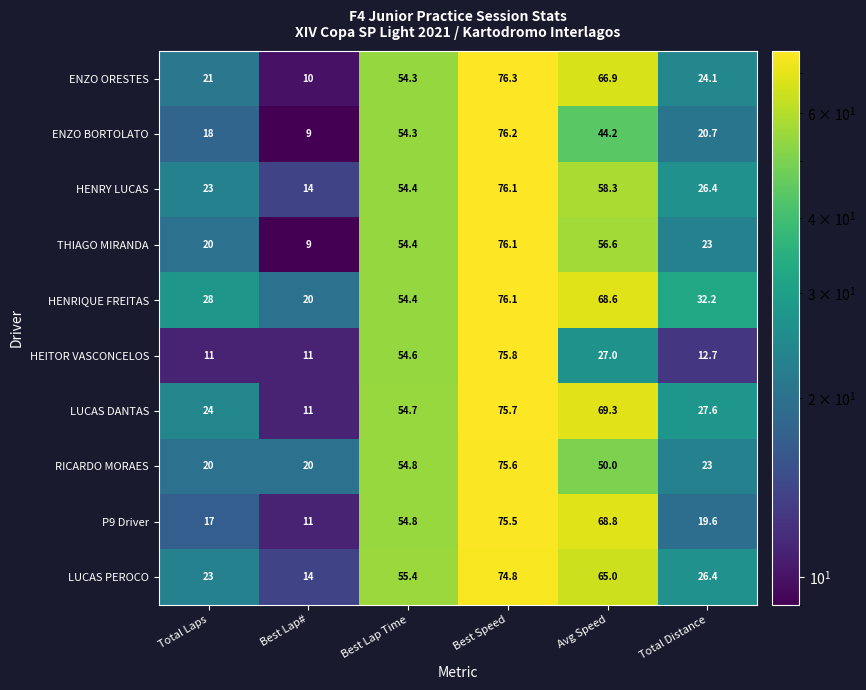

Between Best Lap Time and Total Distance, which series saw the biggest shift?

HEITOR VASCONCELOS